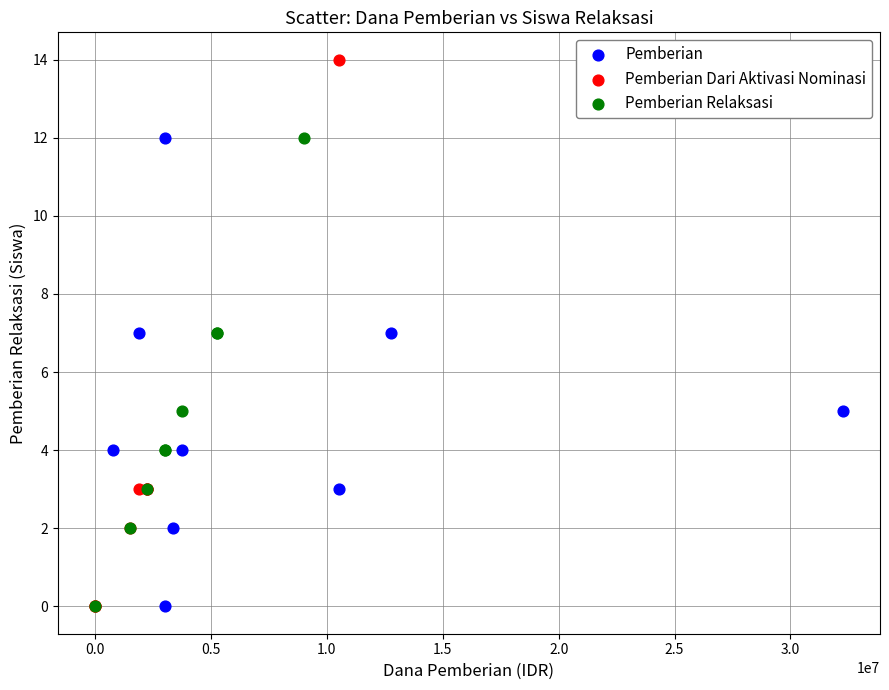

Which series reaches the maximum Y coordinate?

Pemberian Dari Aktivasi Nominasi